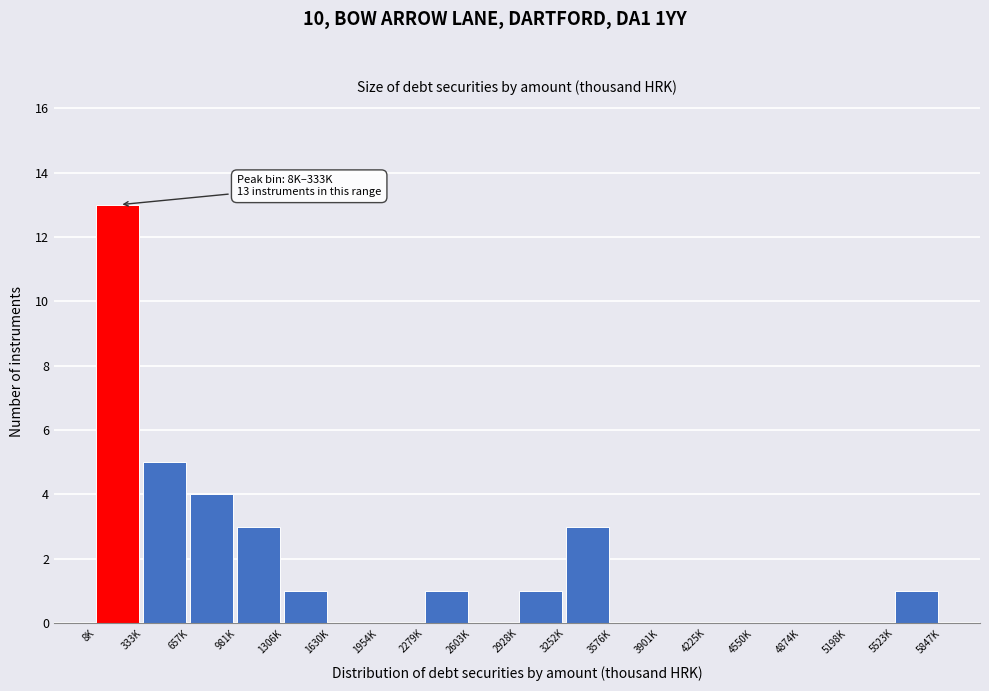

Reading left to right, transcribe all the data shown in this chart.

8K=13	333K=5	657K=4	981K=3	1306K=1	1630K=0	1954K=0	2279K=1	2603K=0	2928K=1	3252K=3	3576K=0	3901K=0	4225K=0	4550K=0	4874K=0	5198K=0	5523K=1